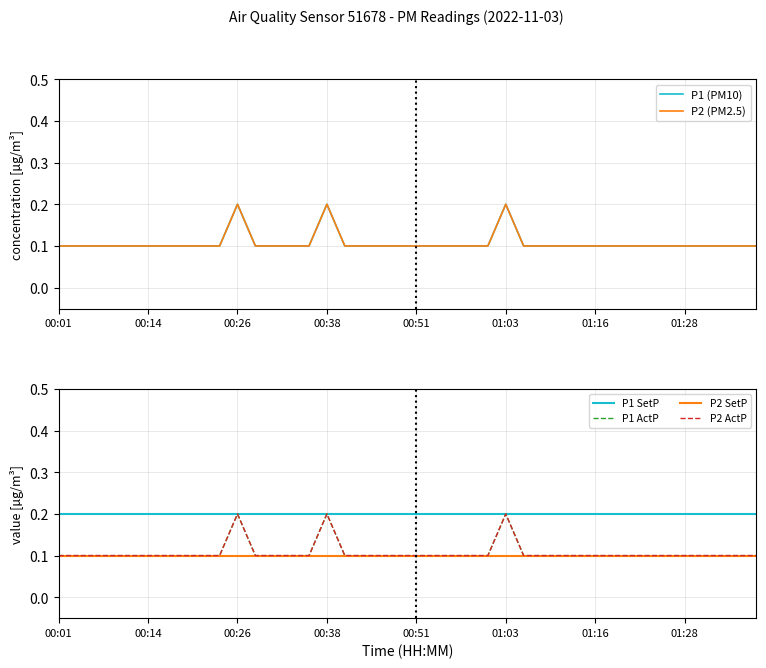

The P2 (PM2.5) series shows 0.1 at 29. True or false?

False